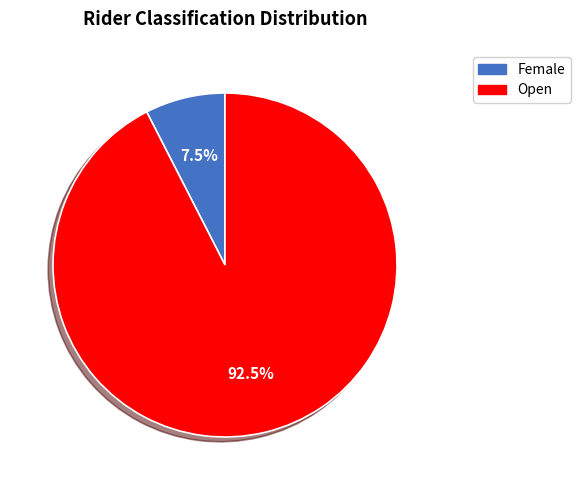

Is it true that Open is 99% of the pie?

False